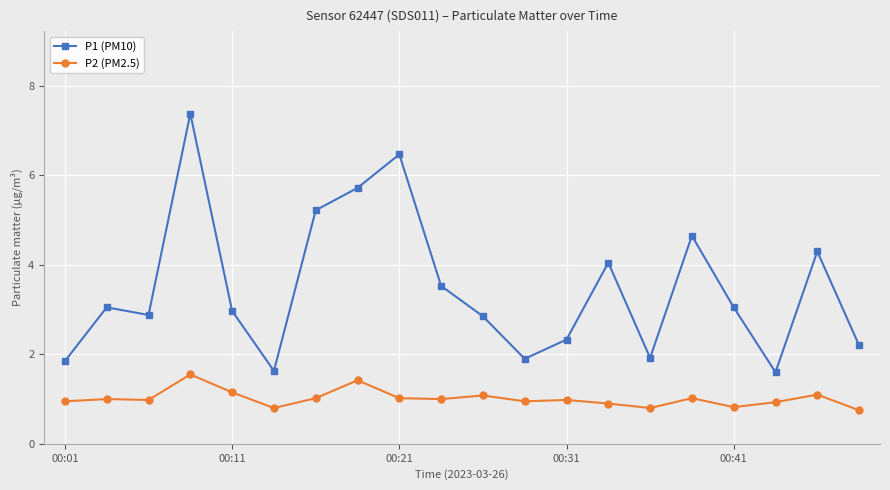

Which series has the largest range (max minus min)?

P1 (PM10)